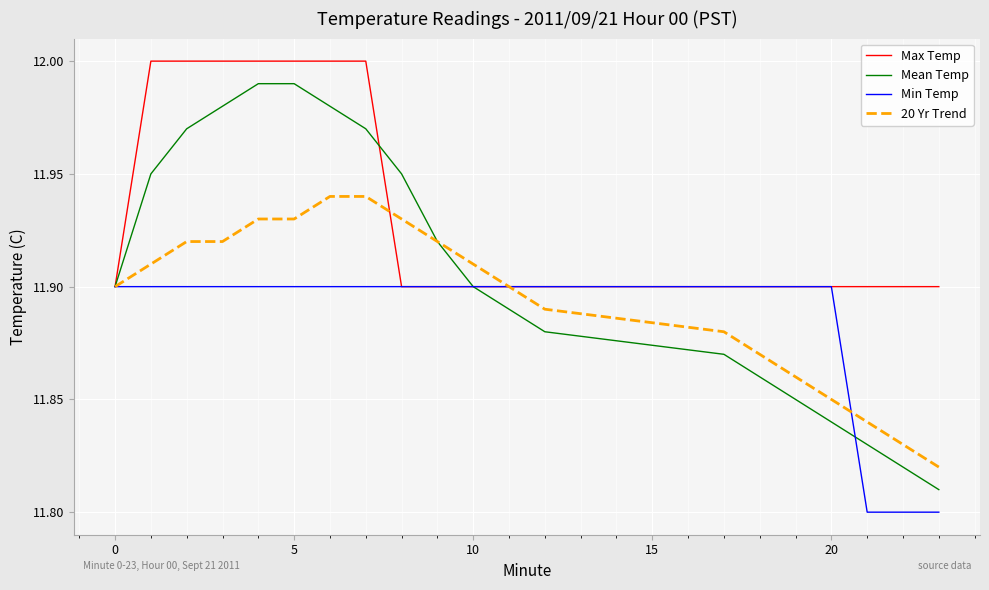

Rank the series by their maximum value, from lowest to highest.

Min Temp, 20 Yr Trend, Mean Temp, Max Temp